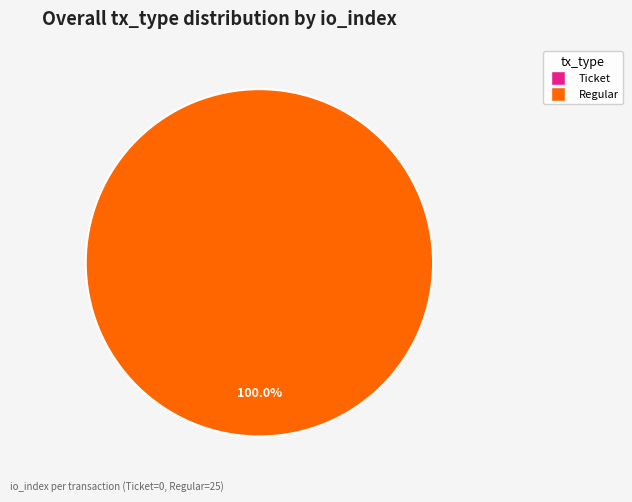

Combined, what portion of the pie is Ticket (index 0) and Regular (index 25)?

100.0%